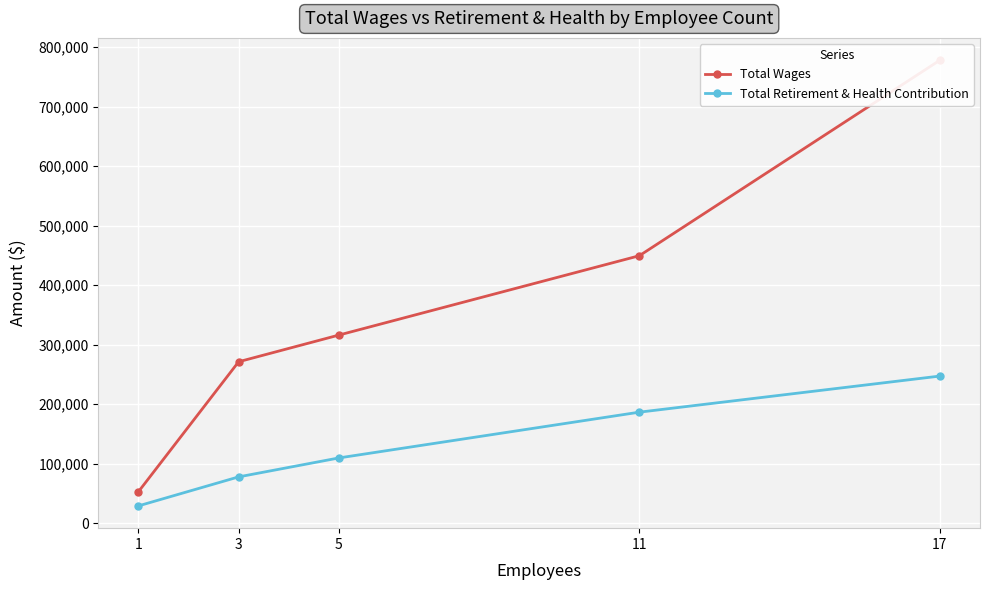

Is it true that Total Retirement & Health Contribution equals 260620 at 11?

False